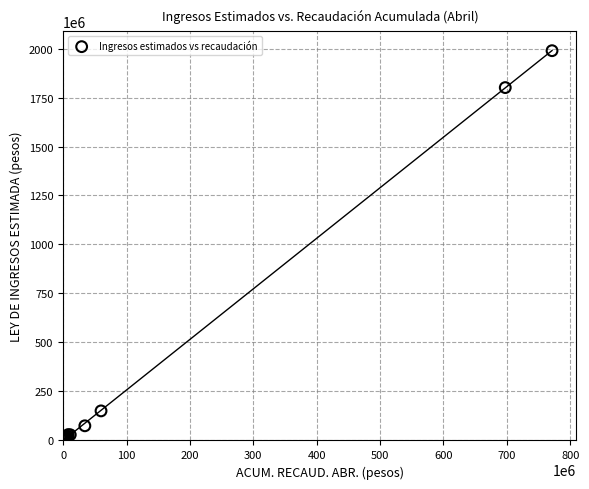

What Y value in the scatter plot is closest to 994477000?

1800635000